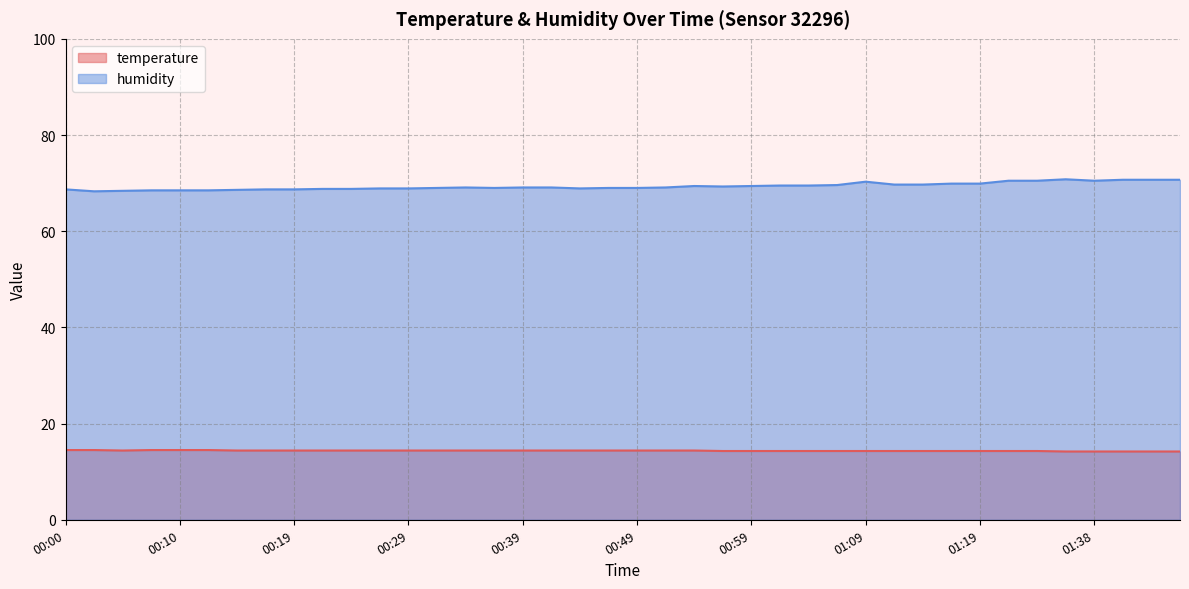

Reading left to right, transcribe all the data shown in this chart.

temperature: 00:00=14.5	00:02=14.5	00:05=14.4	00:07=14.5	00:10=14.5	00:12=14.5	00:14=14.4	00:17=14.4	00:19=14.4	00:22=14.4	00:24=14.4	00:27=14.4	00:29=14.4	00:32=14.4	00:34=14.4	00:36=14.4	00:39=14.4	00:42=14.4	00:44=14.4	00:46=14.4	00:49=14.4	00:51=14.4	00:54=14.4	00:56=14.3	00:59=14.3	01:01=14.3	01:04=14.3	01:07=14.3	01:09=14.3	01:12=14.3	01:14=14.3	01:16=14.3	01:19=14.3	01:27=14.3	01:30=14.3	01:33=14.2	01:38=14.2	01:41=14.2	01:44=14.2	01:46=14.2
humidity: 00:00=68.7	00:02=68.3	00:05=68.4	00:07=68.5	00:10=68.5	00:12=68.5	00:14=68.6	00:17=68.7	00:19=68.7	00:22=68.8	00:24=68.8	00:27=68.9	00:29=68.9	00:32=69.0	00:34=69.1	00:36=69.0	00:39=69.1	00:42=69.1	00:44=68.9	00:46=69.0	00:49=69.0	00:51=69.1	00:54=69.4	00:56=69.3	00:59=69.4	01:01=69.5	01:04=69.5	01:07=69.6	01:09=70.3	01:12=69.7	01:14=69.7	01:16=69.9	01:19=69.9	01:27=70.5	01:30=70.5	01:33=70.8	01:38=70.5	01:41=70.7	01:44=70.7	01:46=70.7